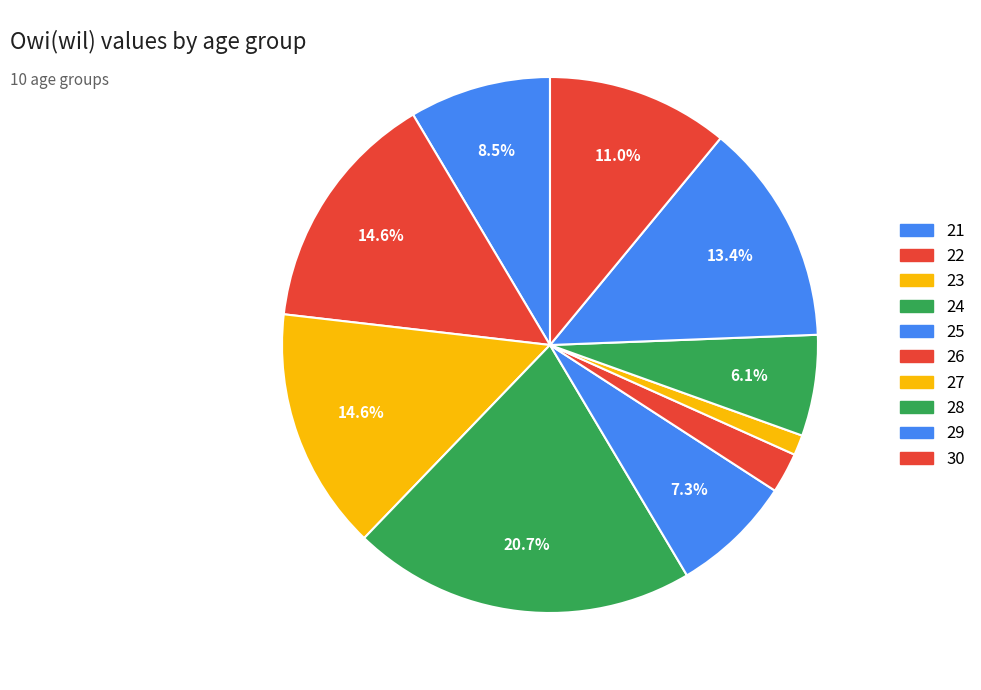

The 22 slice represents 15% of the pie. True or false?

True